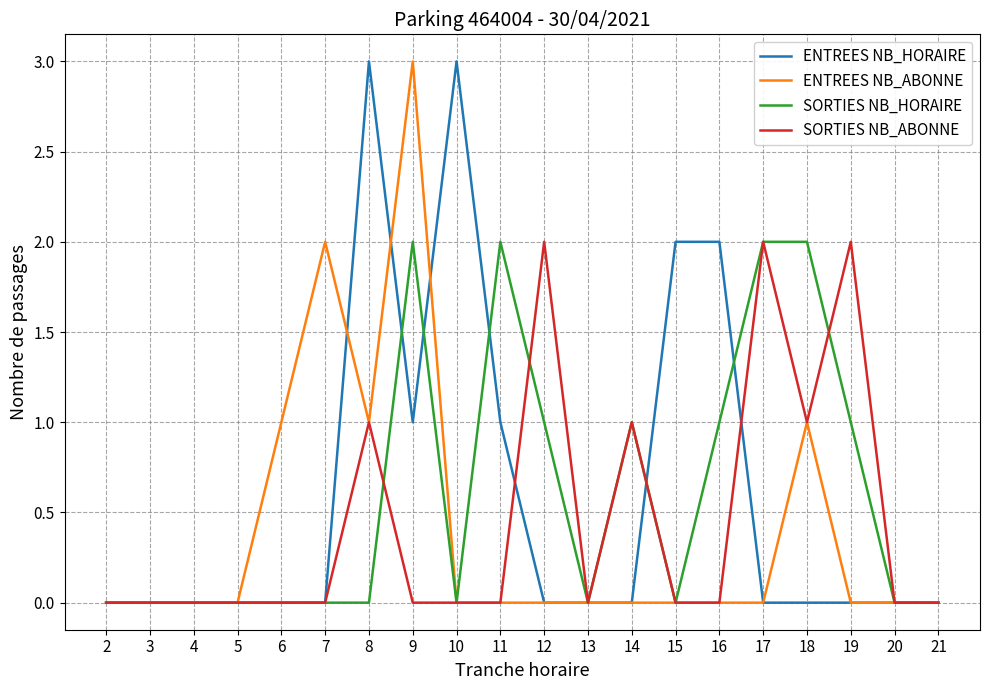

What is the greatest value displayed?

3